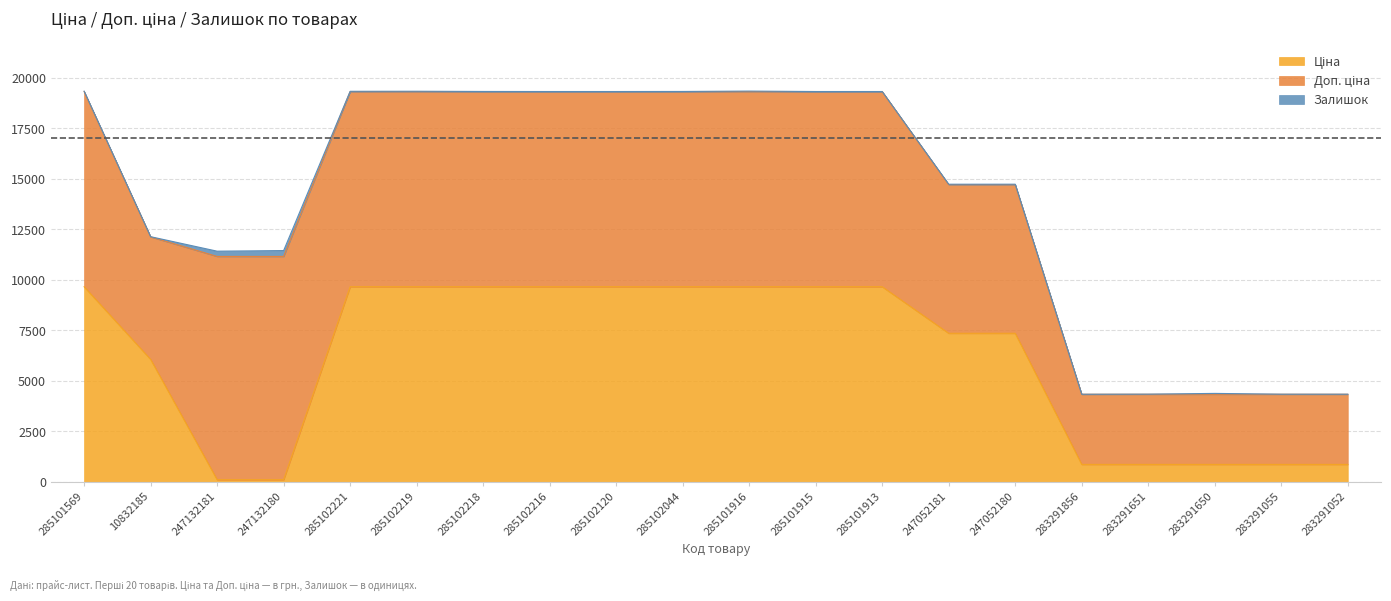

What is the difference between the second highest and second lowest values in the Залишок series?

260.0